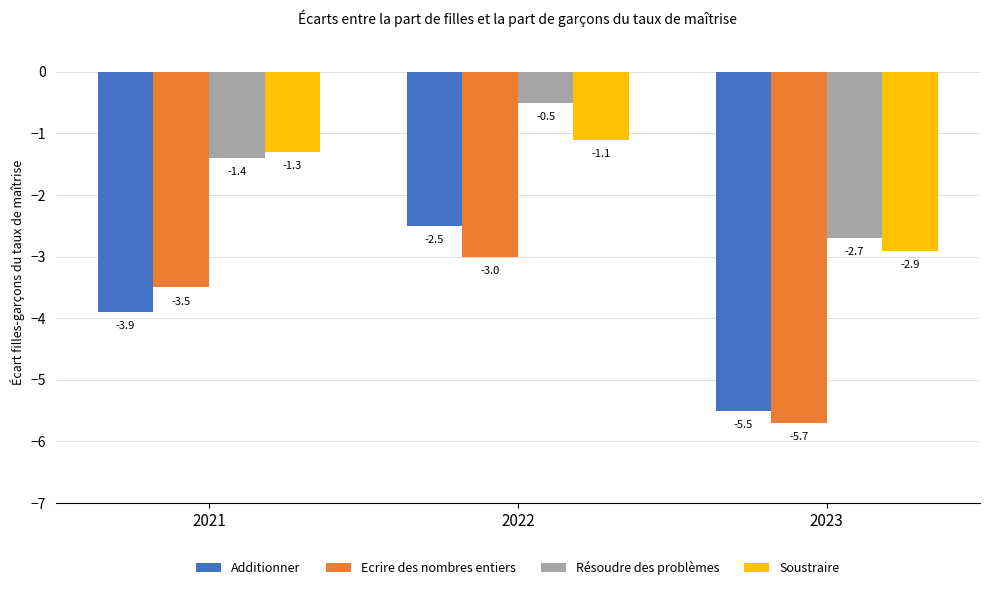

How many Additionner values are between -5 and -2?

2